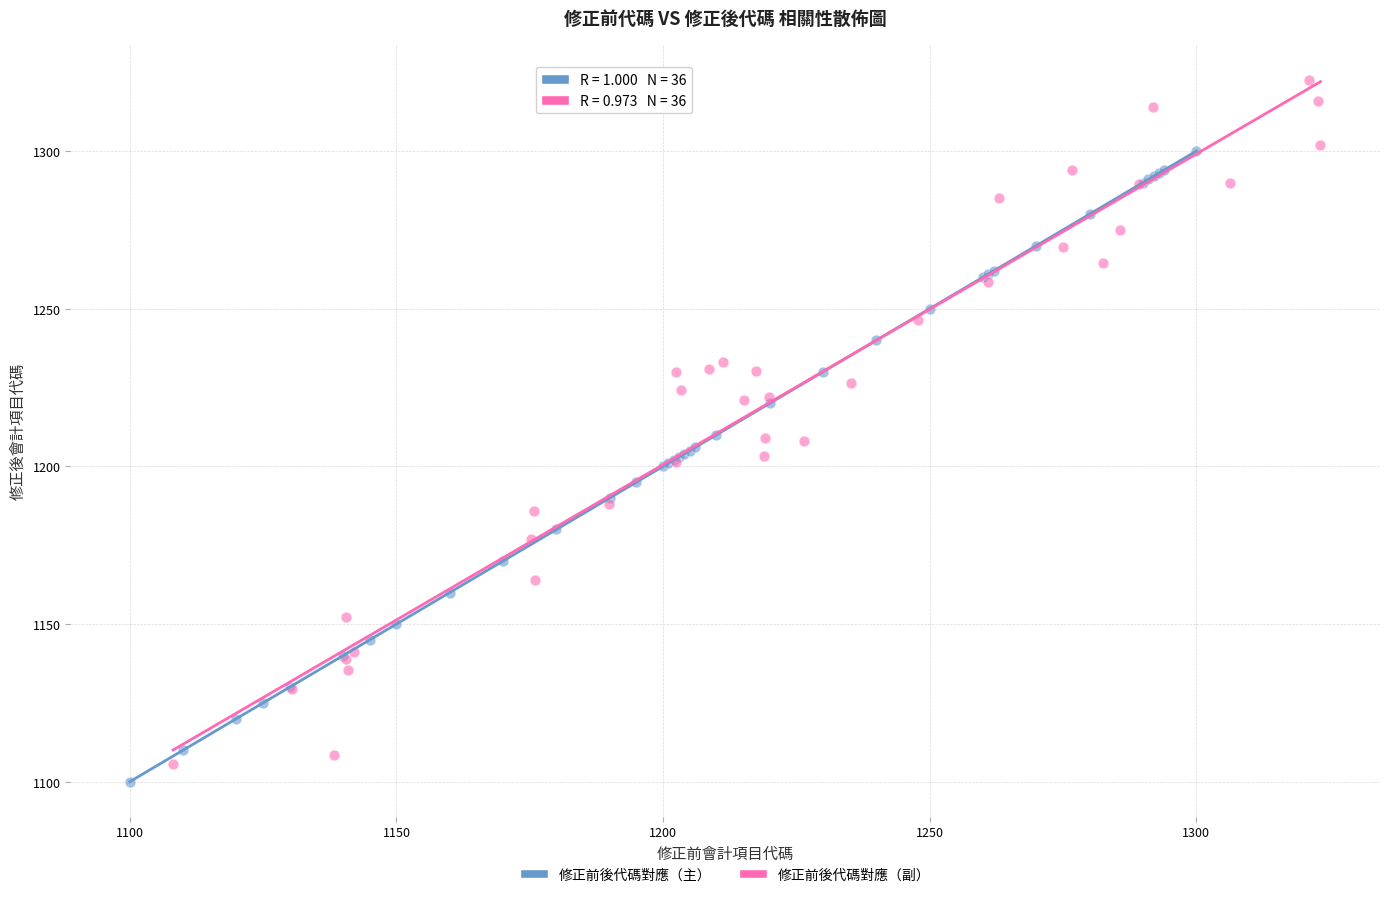

Which series has the widest spread of Y values?

修正前後代碼對應（副）